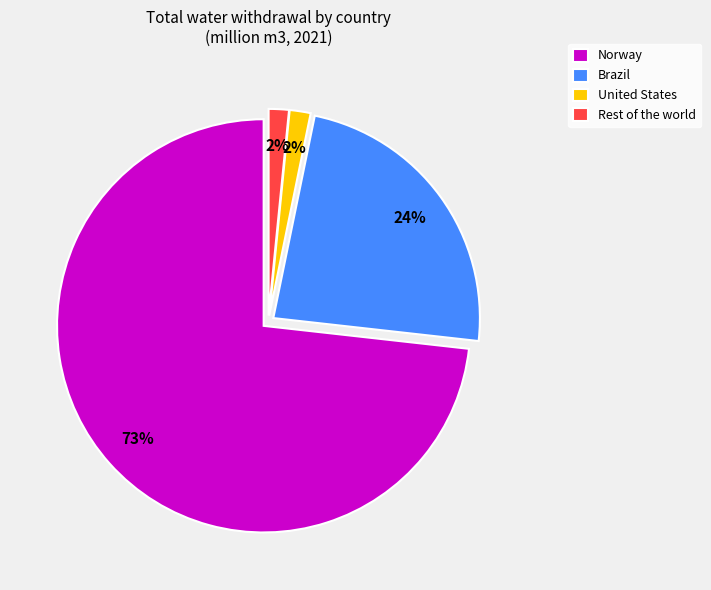

Between Brazil and Norway, which is larger?

Norway